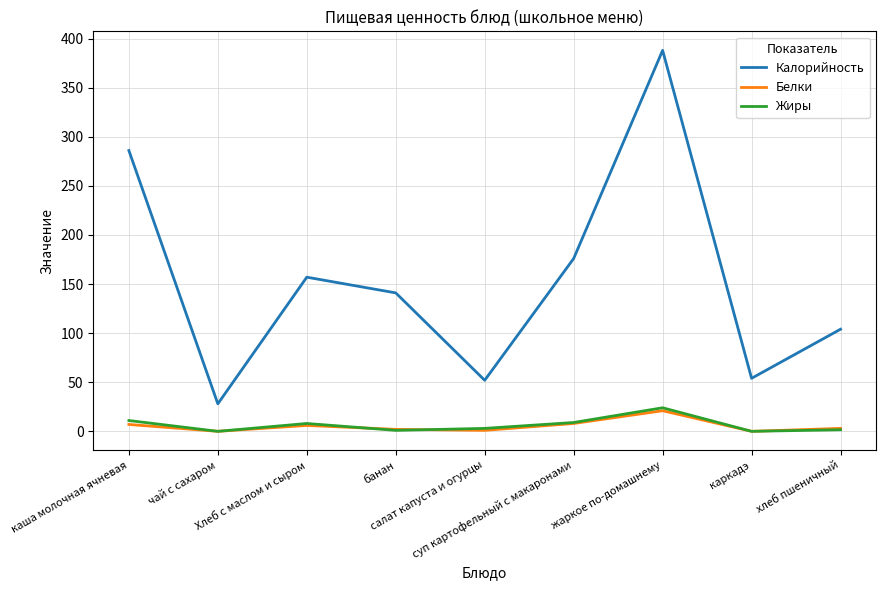

Which series has the largest total across all categories?

Калорийность